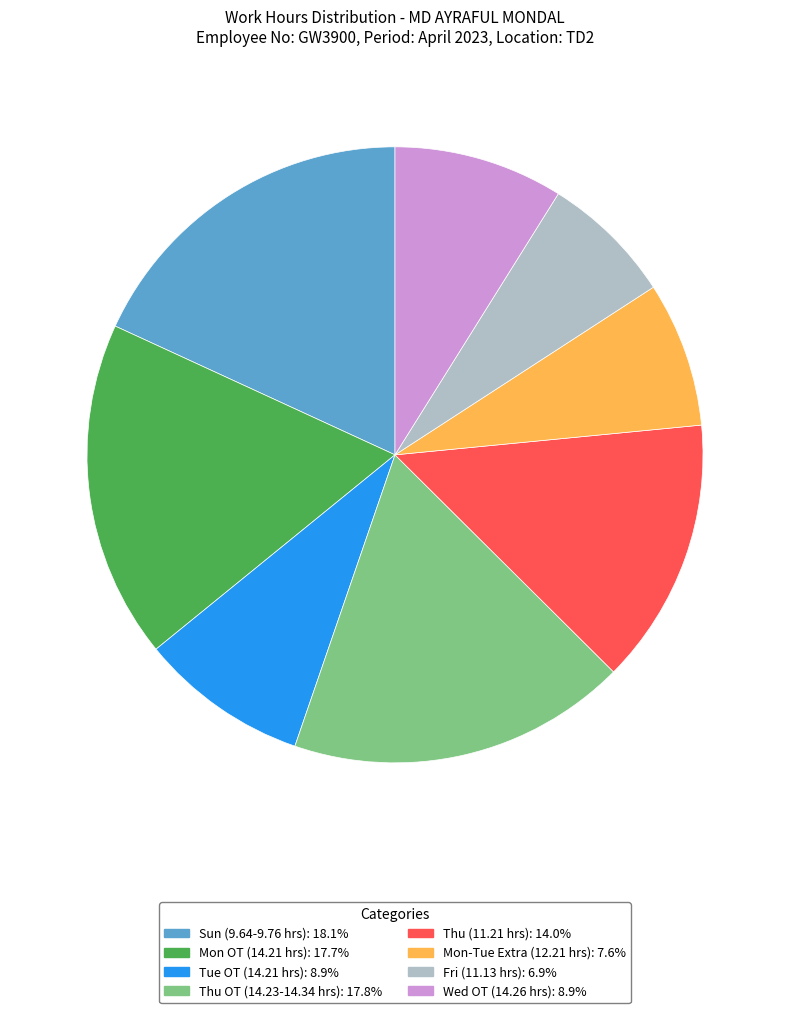

Does any single category account for the majority?

No